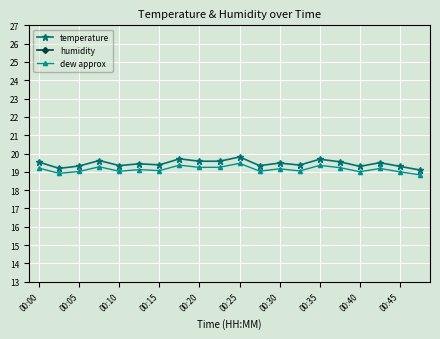

Which series has the largest total across all categories?

temperature